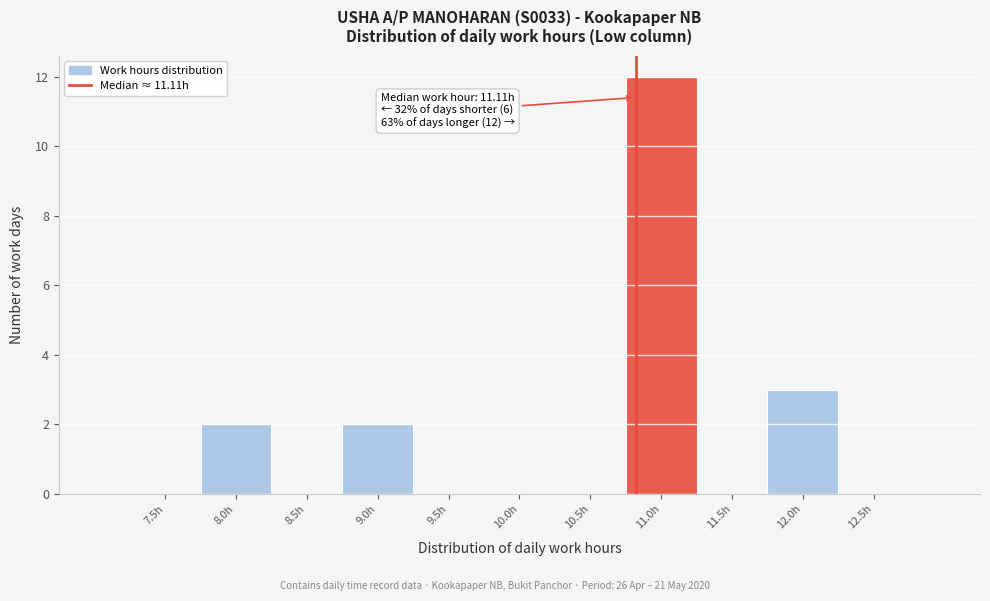

Reading left to right, transcribe all the data shown in this chart.

7.5h=0	8.0h=2	8.5h=0	9.0h=2	9.5h=0	10.0h=0	10.5h=0	11.0h=12	11.5h=0	12.0h=3	12.5h=0